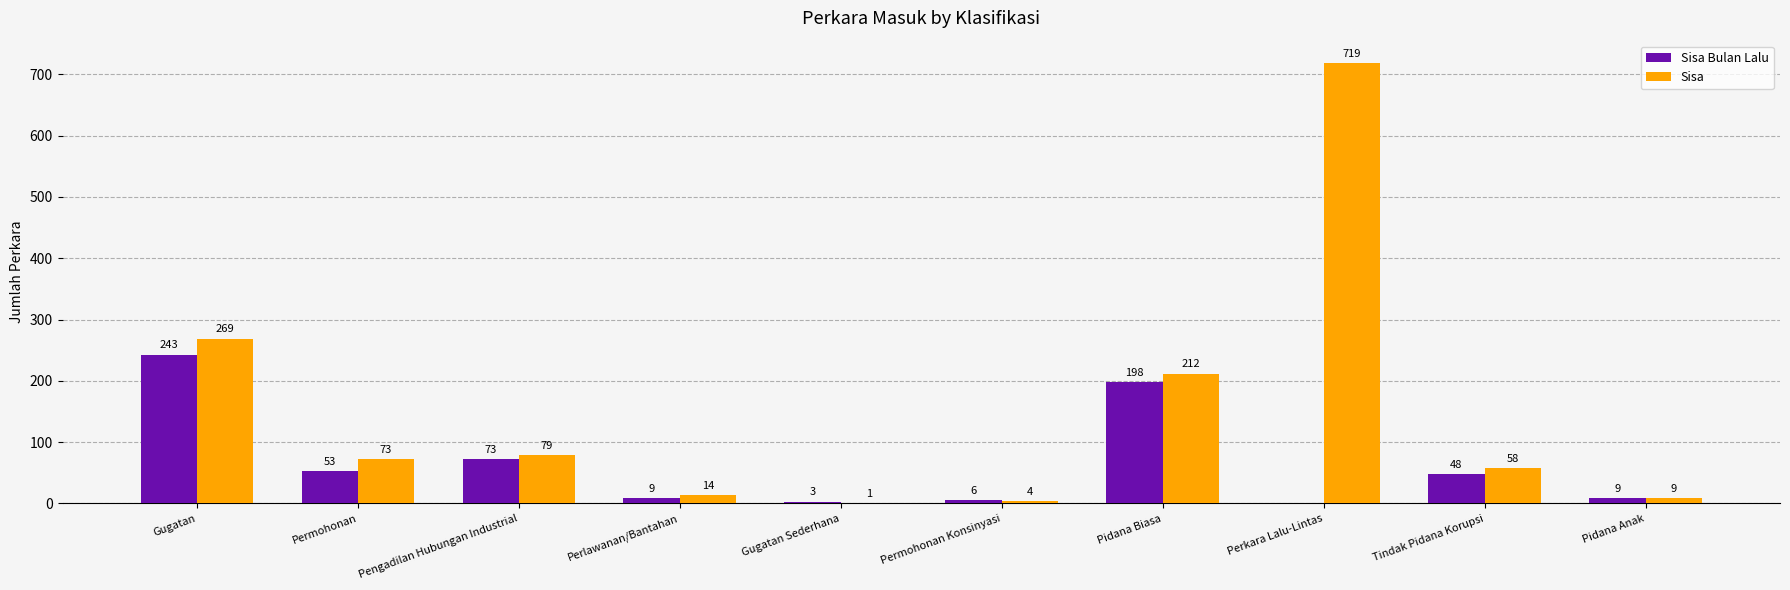

Reading left to right, list all the values displayed in this chart.

Sisa Bulan Lalu: Gugatan=243	Permohonan=53	Pengadilan Hubungan Industrial=73	Perlawanan/Bantahan=9	Gugatan Sederhana=3	Permohonan Konsinyasi=6	Pidana Biasa=198	Perkara Lalu-Lintas=0	Tindak Pidana Korupsi=48	Pidana Anak=9
Sisa: Gugatan=269	Permohonan=73	Pengadilan Hubungan Industrial=79	Perlawanan/Bantahan=14	Gugatan Sederhana=1	Permohonan Konsinyasi=4	Pidana Biasa=212	Perkara Lalu-Lintas=719	Tindak Pidana Korupsi=58	Pidana Anak=9